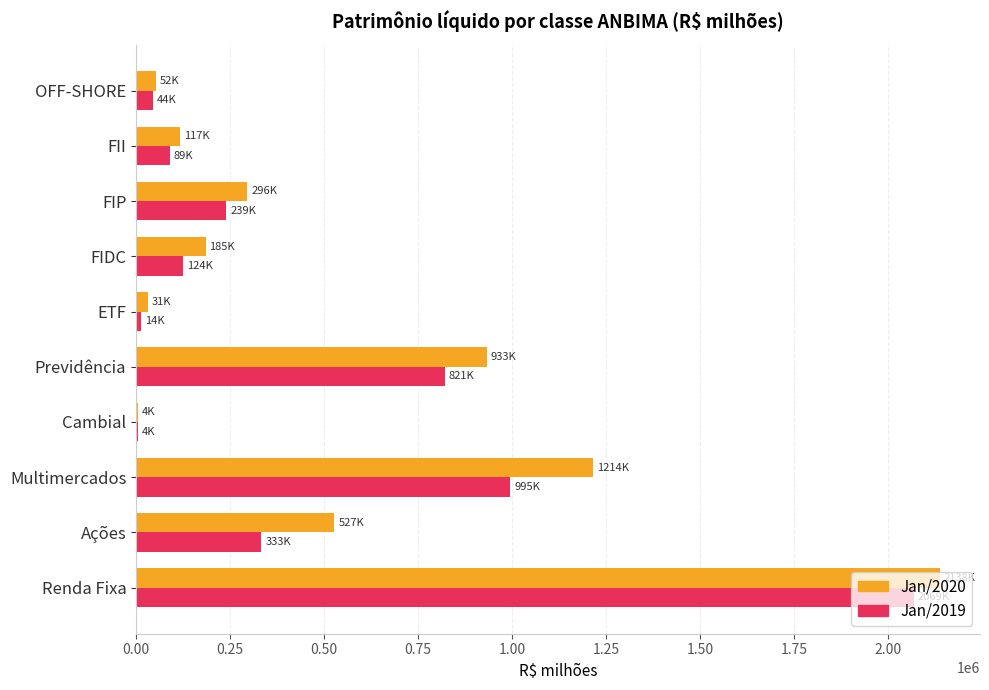

What is the greatest value displayed?

2138078.6